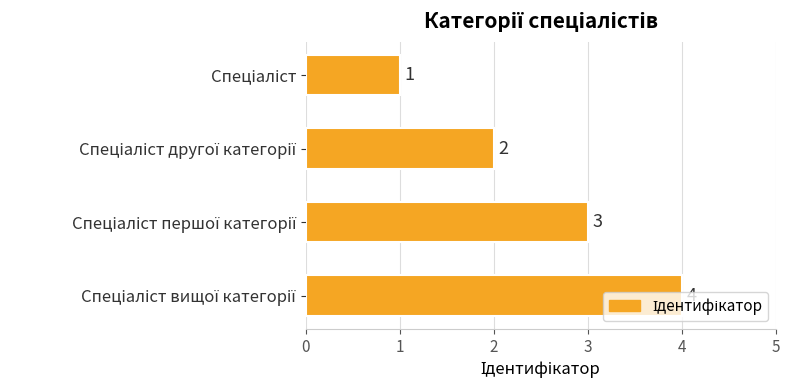

What is the value of the 4th bar from the top?

4